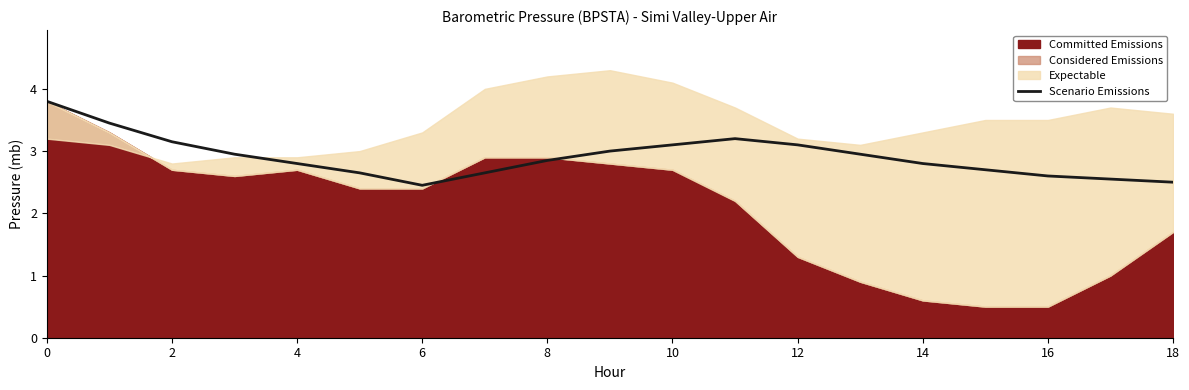

How many categories are shown in the chart?

19